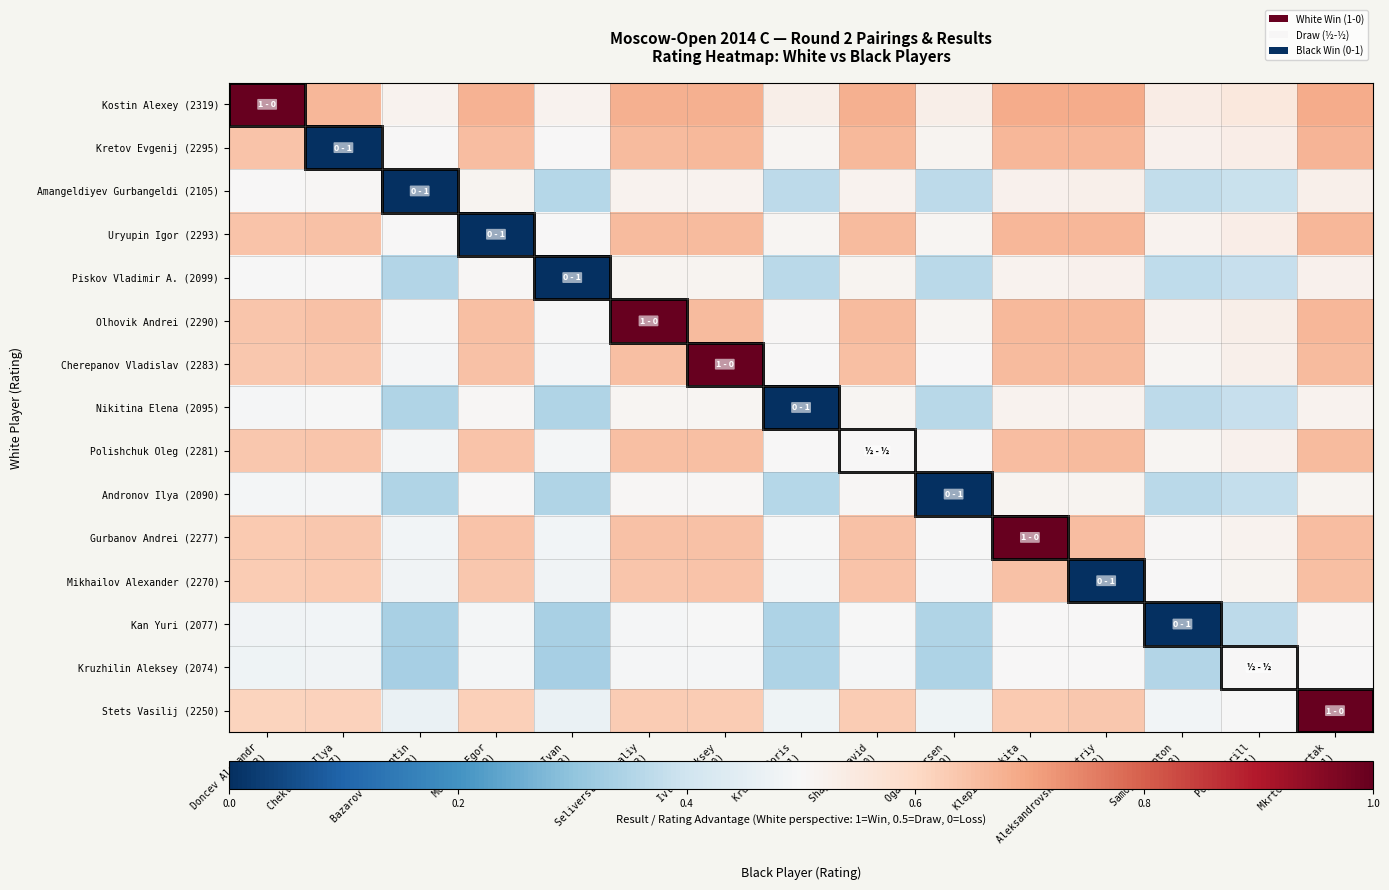

Between Seliverstov Vitaliy (2083) and Mkrtchyan Artak (2071), which series saw the biggest shift?

Stets Vasilij (2250)